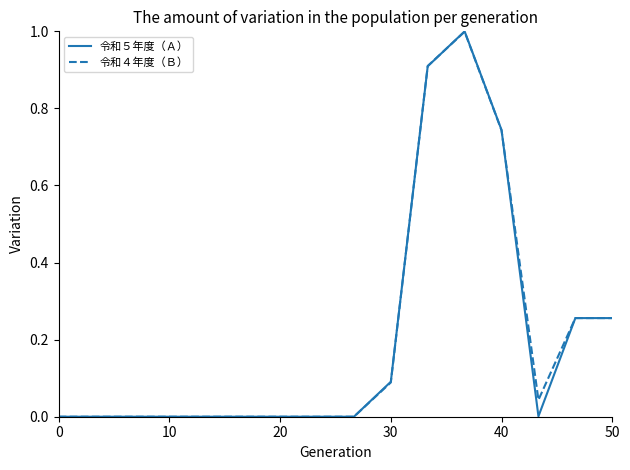

Which series has the widest spread of values?

令和５年度（Ａ）